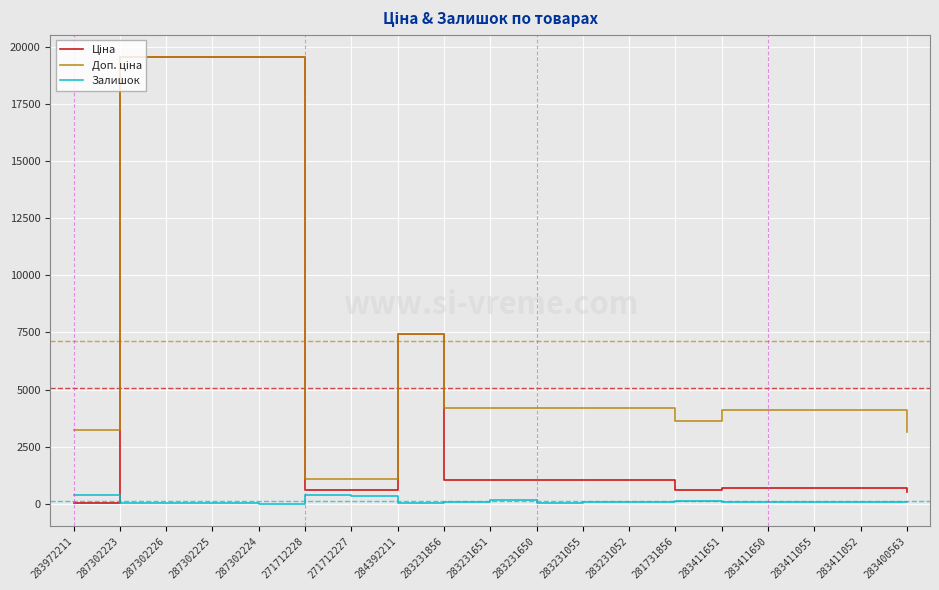

What is the greatest value displayed?

19564.9